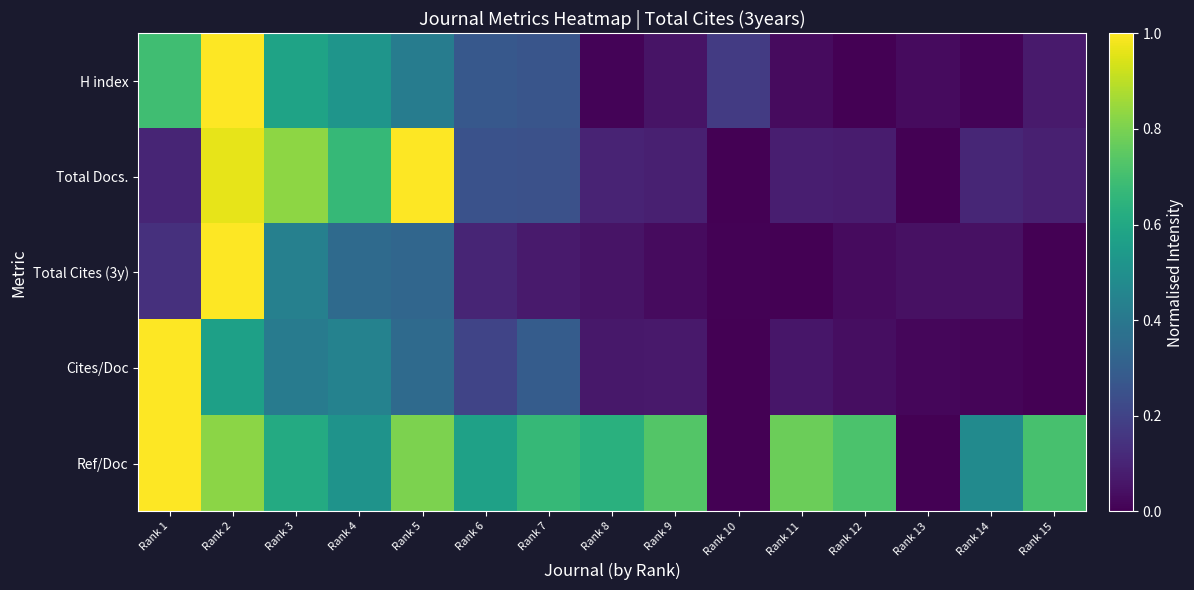

Which series has the largest range (max minus min)?

H index